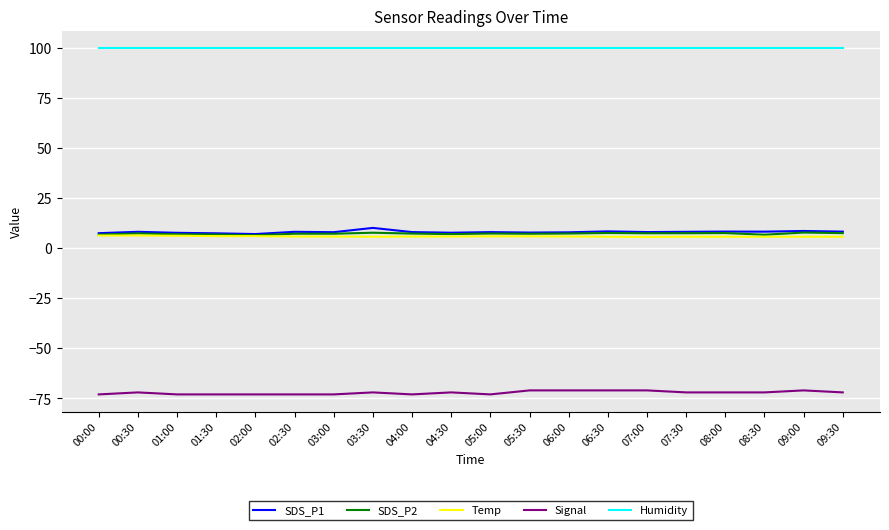

True or false: Signal and Temp cross at least once.

False